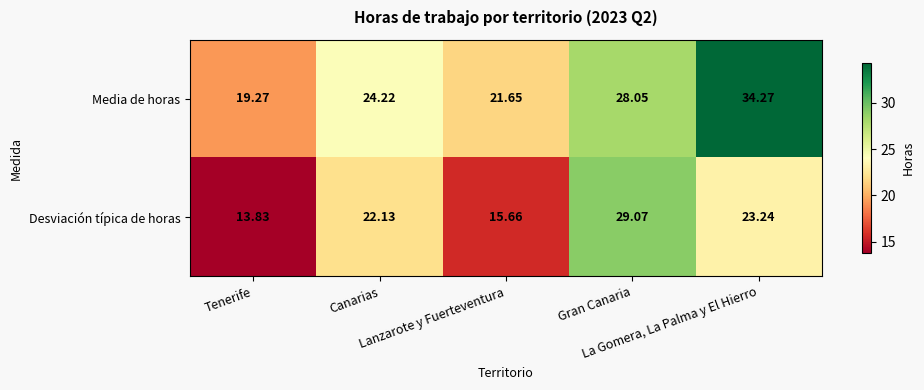

Which label corresponds to the smallest value in the chart?

Tenerife